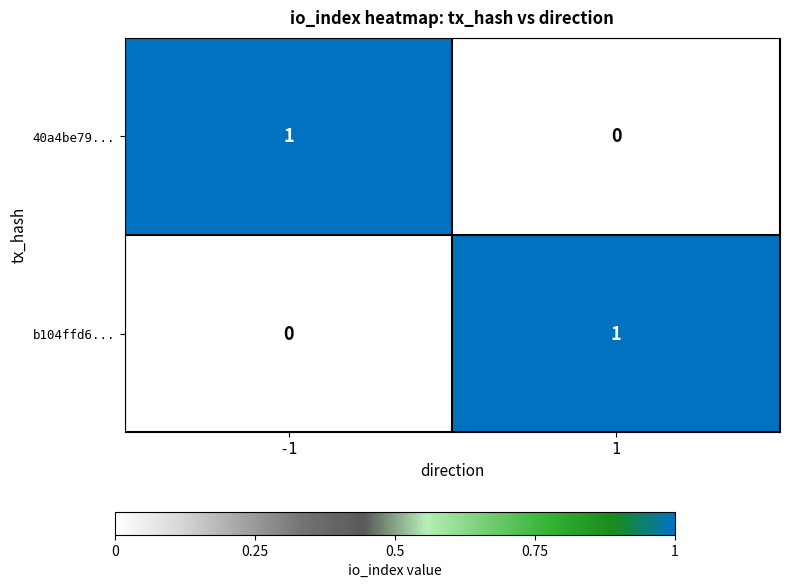

List the labels in order of 40a4be79... value, smallest first.

1, -1